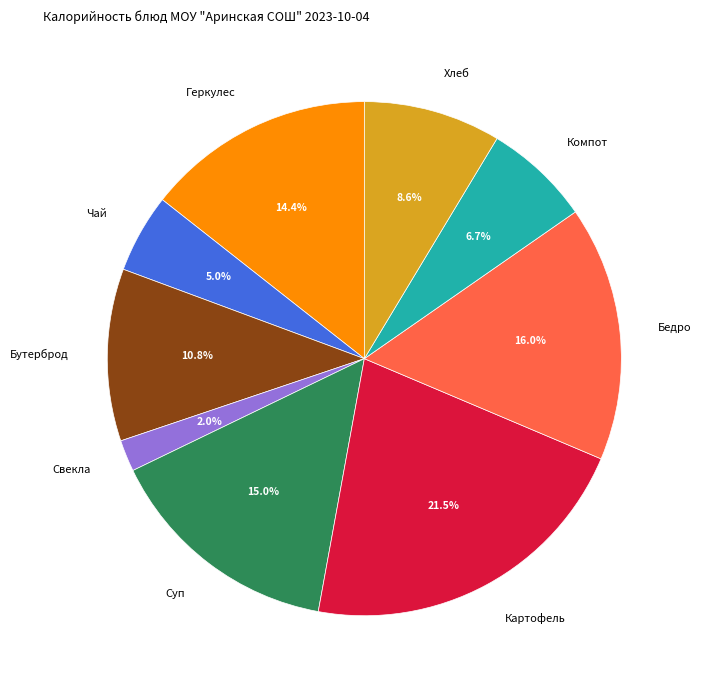

Which slice is the largest?

Картофель